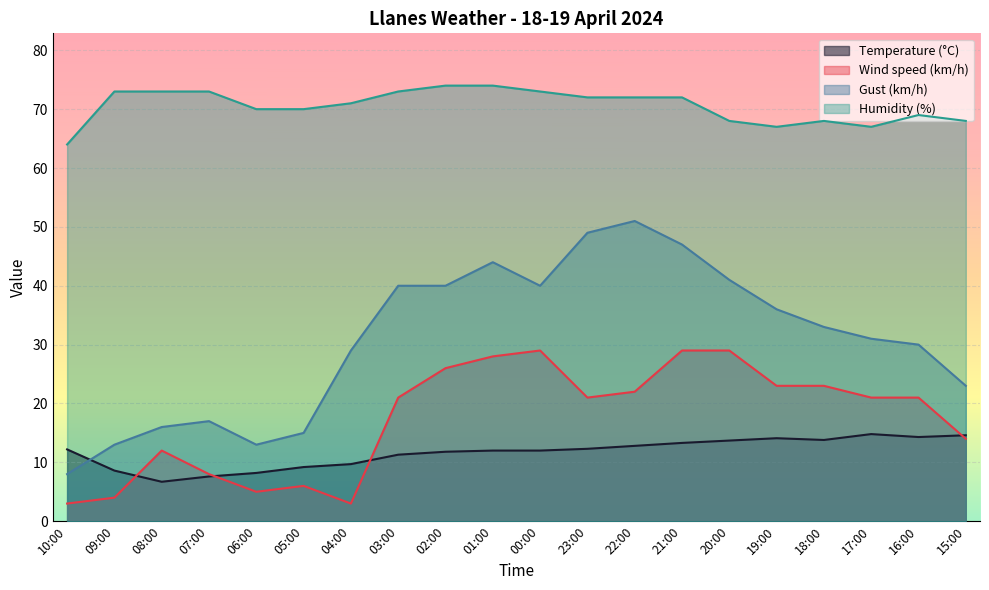

Reading right to left, list all the values displayed in this chart.

Temperature (°C): 15:00=14.6	16:00=14.3	17:00=14.8	18:00=13.8	19:00=14.1	20:00=13.7	21:00=13.3	22:00=12.8	23:00=12.3	00:00=12.0	01:00=12.0	02:00=11.8	03:00=11.3	04:00=9.7	05:00=9.2	06:00=8.2	07:00=7.6	08:00=6.7	09:00=8.6	10:00=12.2
Wind speed (km/h): 15:00=14.0	16:00=21.0	17:00=21.0	18:00=23.0	19:00=23.0	20:00=29.0	21:00=29.0	22:00=22.0	23:00=21.0	00:00=29.0	01:00=28.0	02:00=26.0	03:00=21.0	04:00=3.0	05:00=6.0	06:00=5.0	07:00=8.0	08:00=12.0	09:00=4.0	10:00=3.0
Gust (km/h): 15:00=23.0	16:00=30.0	17:00=31.0	18:00=33.0	19:00=36.0	20:00=41.0	21:00=47.0	22:00=51.0	23:00=49.0	00:00=40.0	01:00=44.0	02:00=40.0	03:00=40.0	04:00=29.0	05:00=15.0	06:00=13.0	07:00=17.0	08:00=16.0	09:00=13.0	10:00=8.0
Humidity (%): 15:00=68.0	16:00=69.0	17:00=67.0	18:00=68.0	19:00=67.0	20:00=68.0	21:00=72.0	22:00=72.0	23:00=72.0	00:00=73.0	01:00=74.0	02:00=74.0	03:00=73.0	04:00=71.0	05:00=70.0	06:00=70.0	07:00=73.0	08:00=73.0	09:00=73.0	10:00=64.0